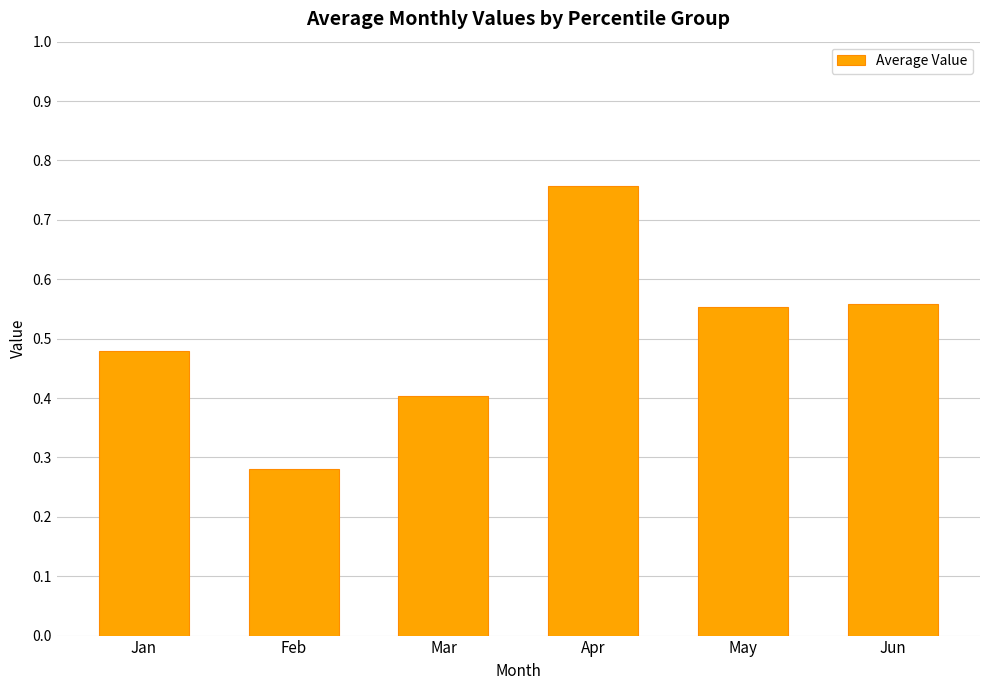

What is the change in value from Mar to Apr?

+0.4